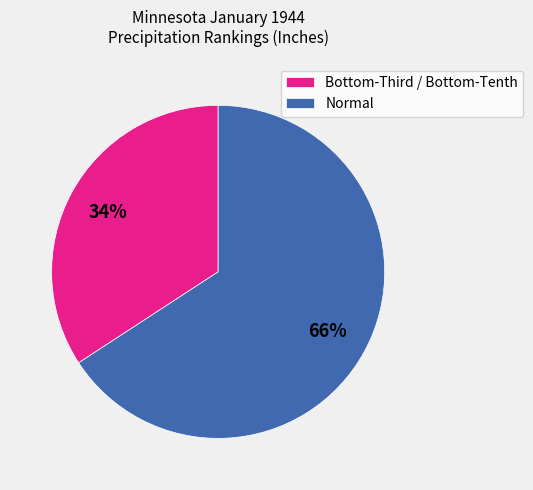

How many slices are in this pie chart?

2